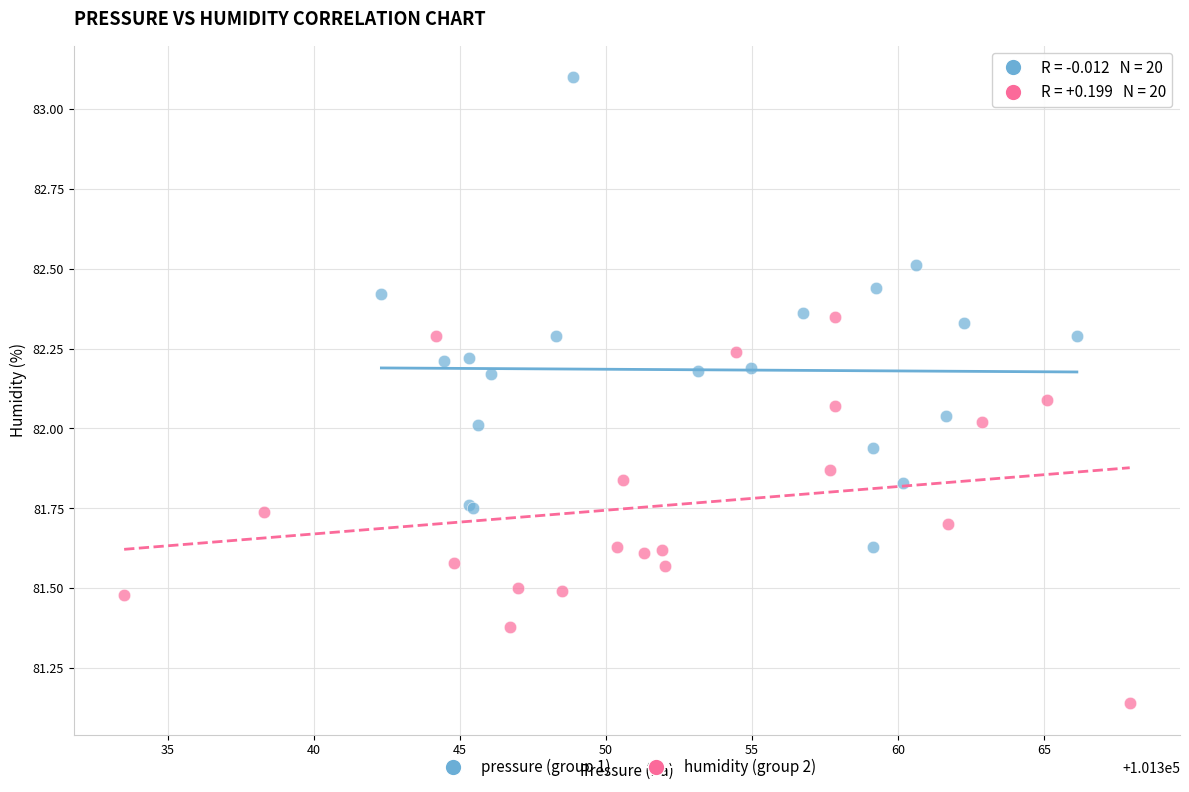

What are all the series names shown in the legend?

pressure (group 1), humidity (group 2)